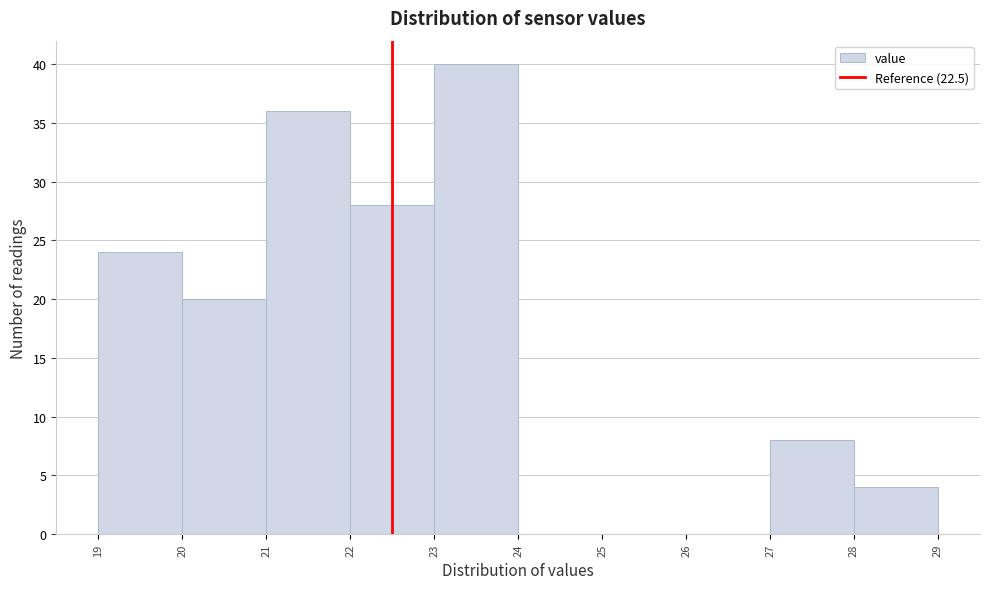

Reading left to right, transcribe this chart: for each bar, give the range it covers on the x-axis and its height. The values are not printed on the chart, so give them approximately, as read against the axis.

19 to 20: 24
20 to 21: 20
21 to 22: 36
22 to 23: 28
23 to 24: 40
24 to 25: 0
25 to 26: 0
26 to 27: 0
27 to 28: 8
28 to 29: 4